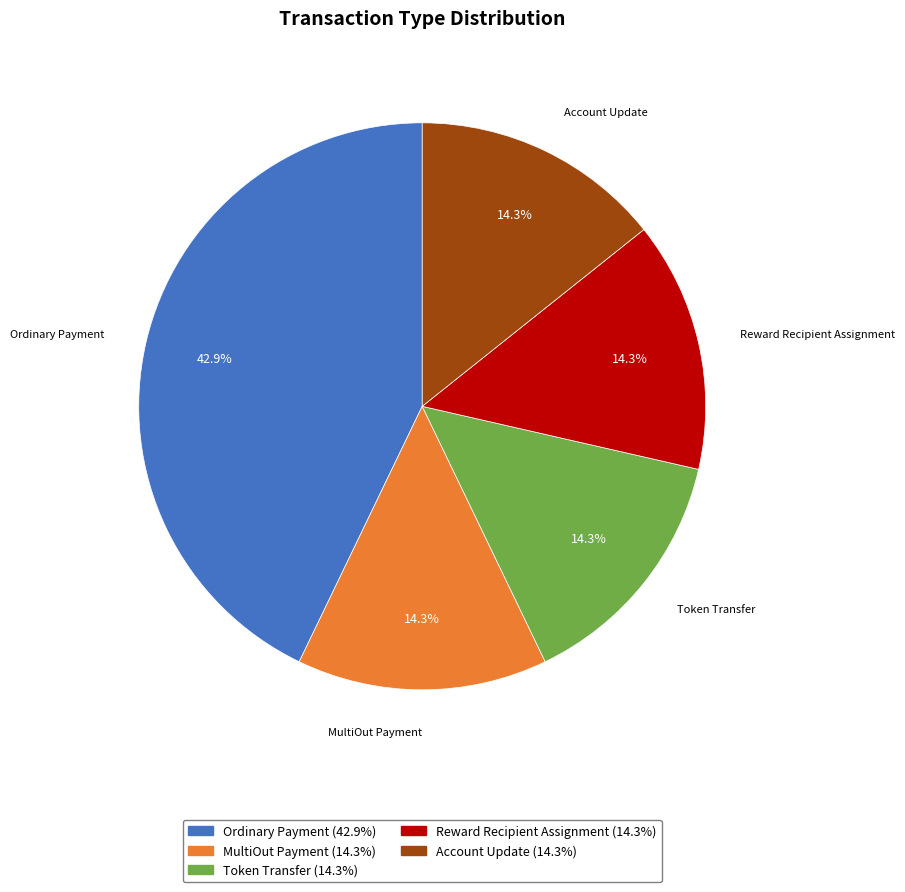

Which slice is the largest?

Ordinary Payment